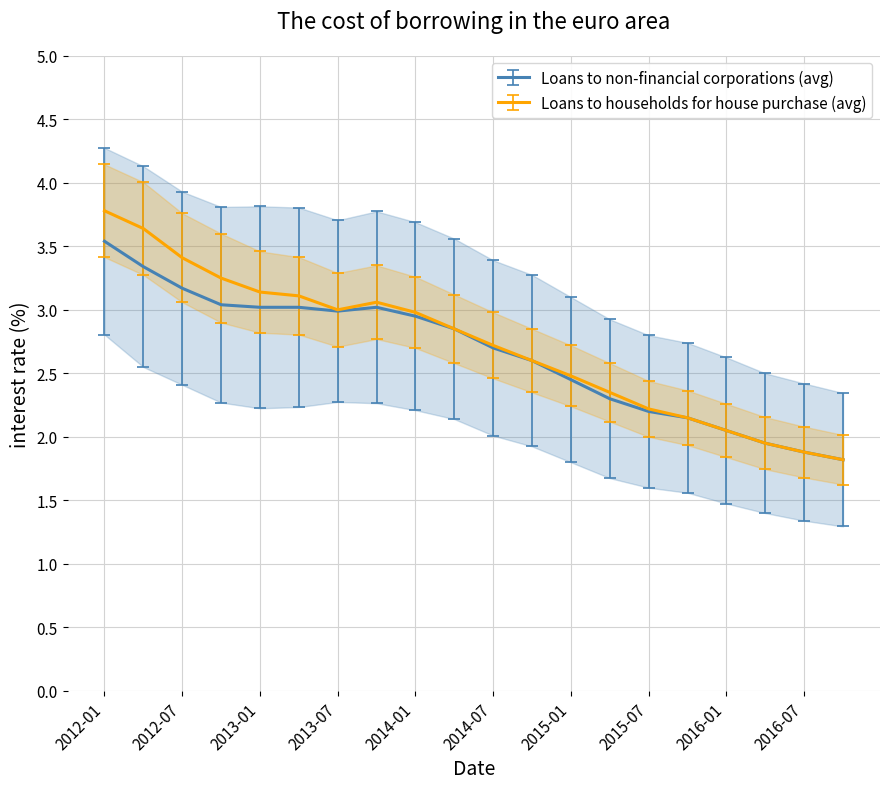

At which category is the sum across all series the highest?

2012-01